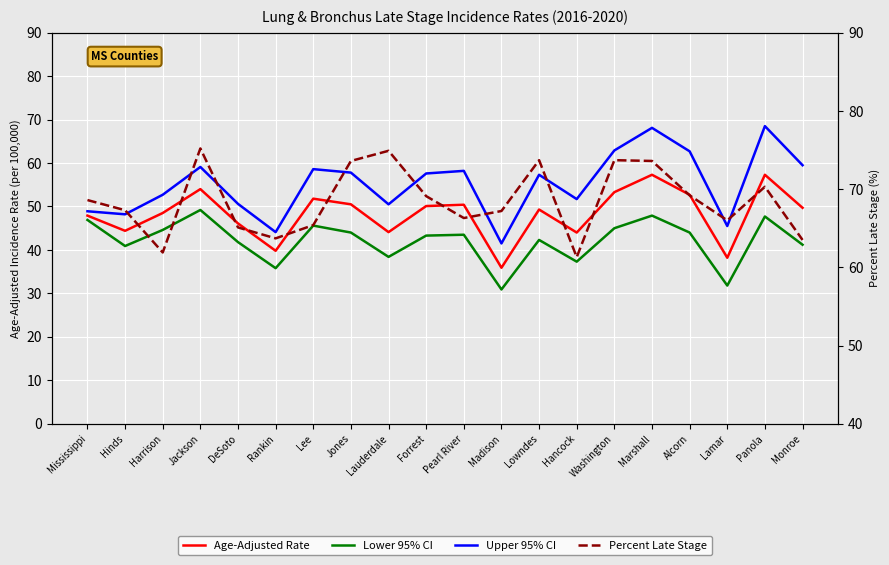

What is the difference between the maximum and minimum values in the Percent Late Stage series?

13.9